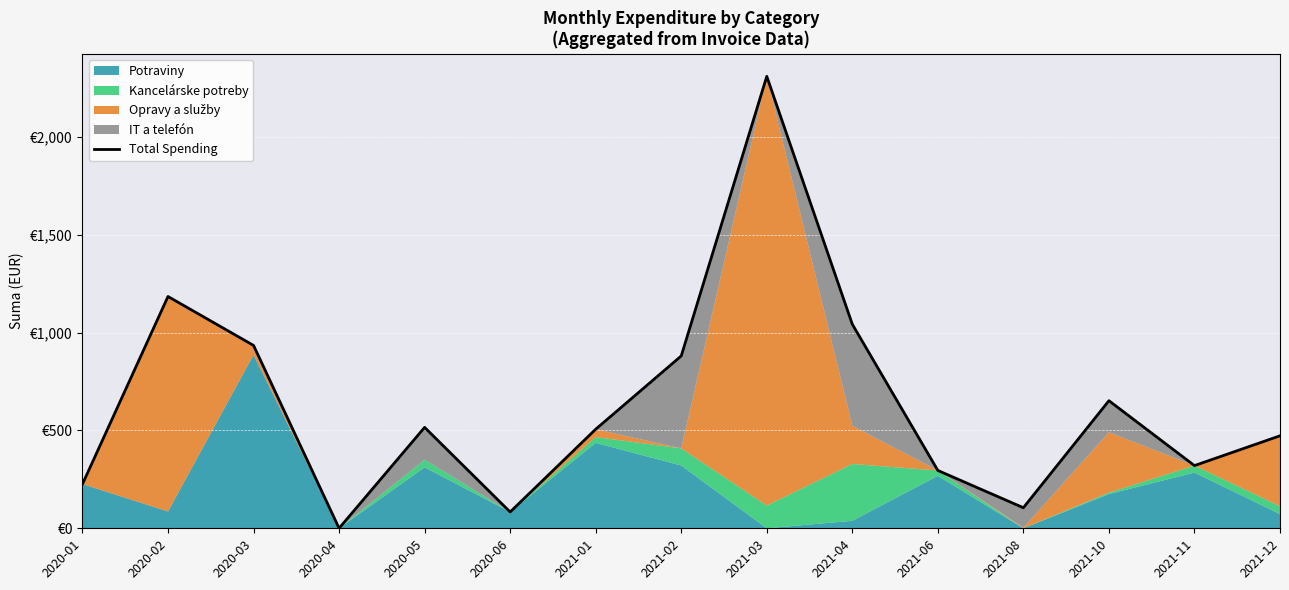

What is the value of the 14th point from the left?

320.3